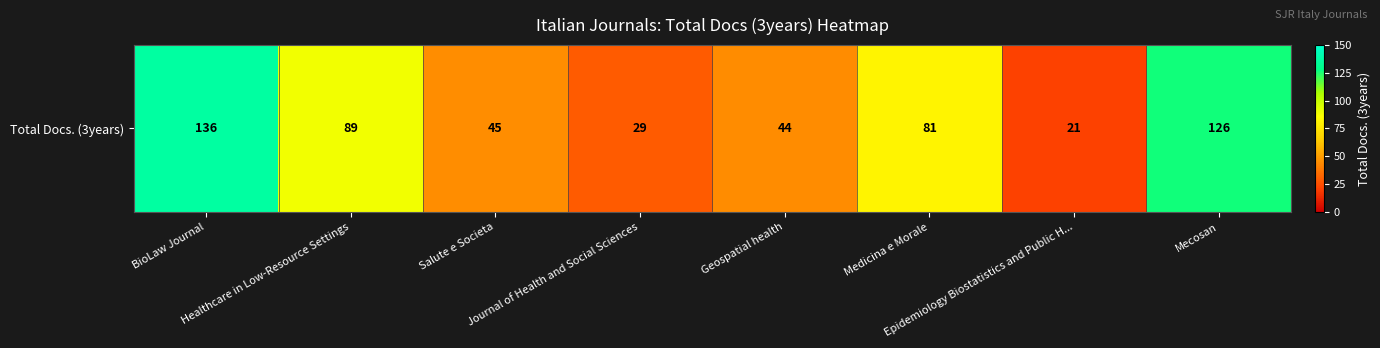

What is the change in value from BioLaw Journal to Healthcare in Low-Resource Settings?

-47